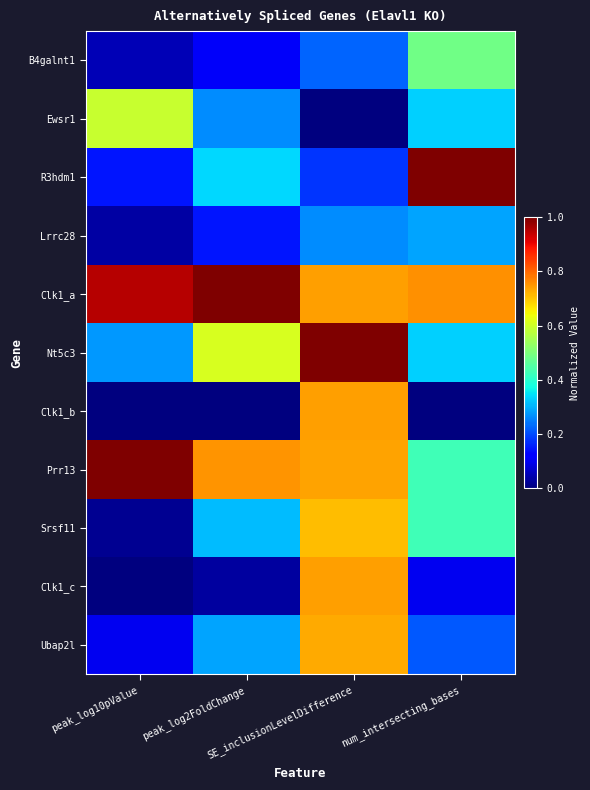

At which category is the sum across all series the highest?

SE_inclusionLevelDifference